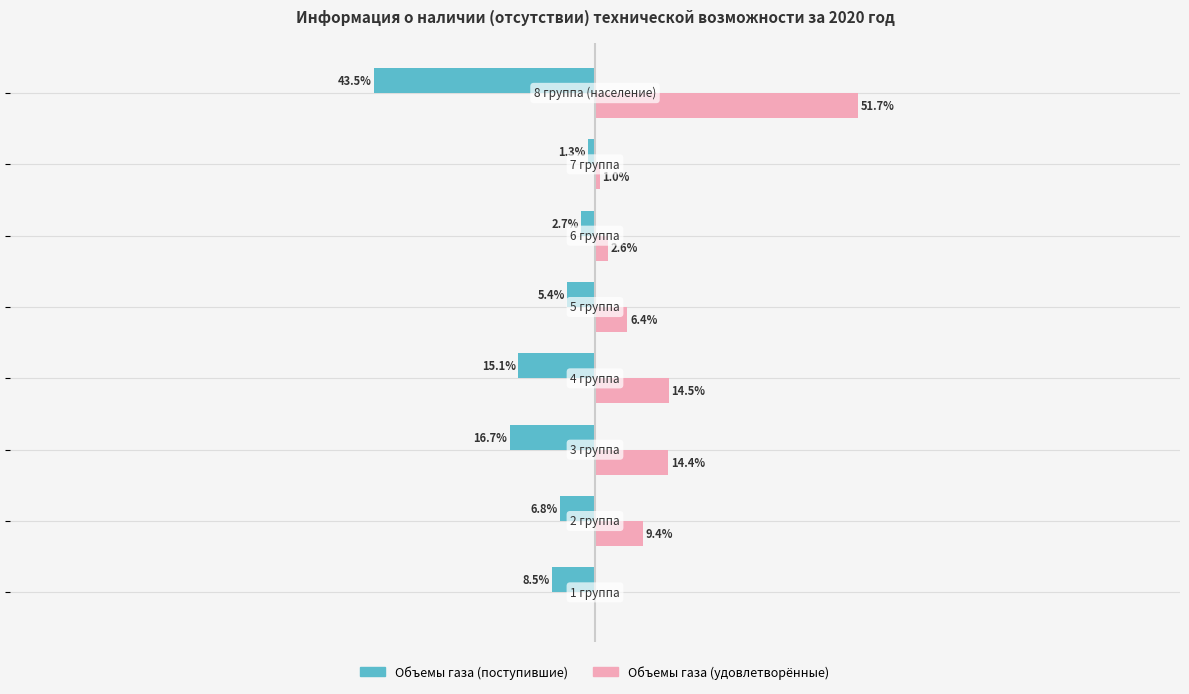

What are all the series names shown in the legend?

Объемы газа (поступившие), Объемы газа (удовлетворённые)